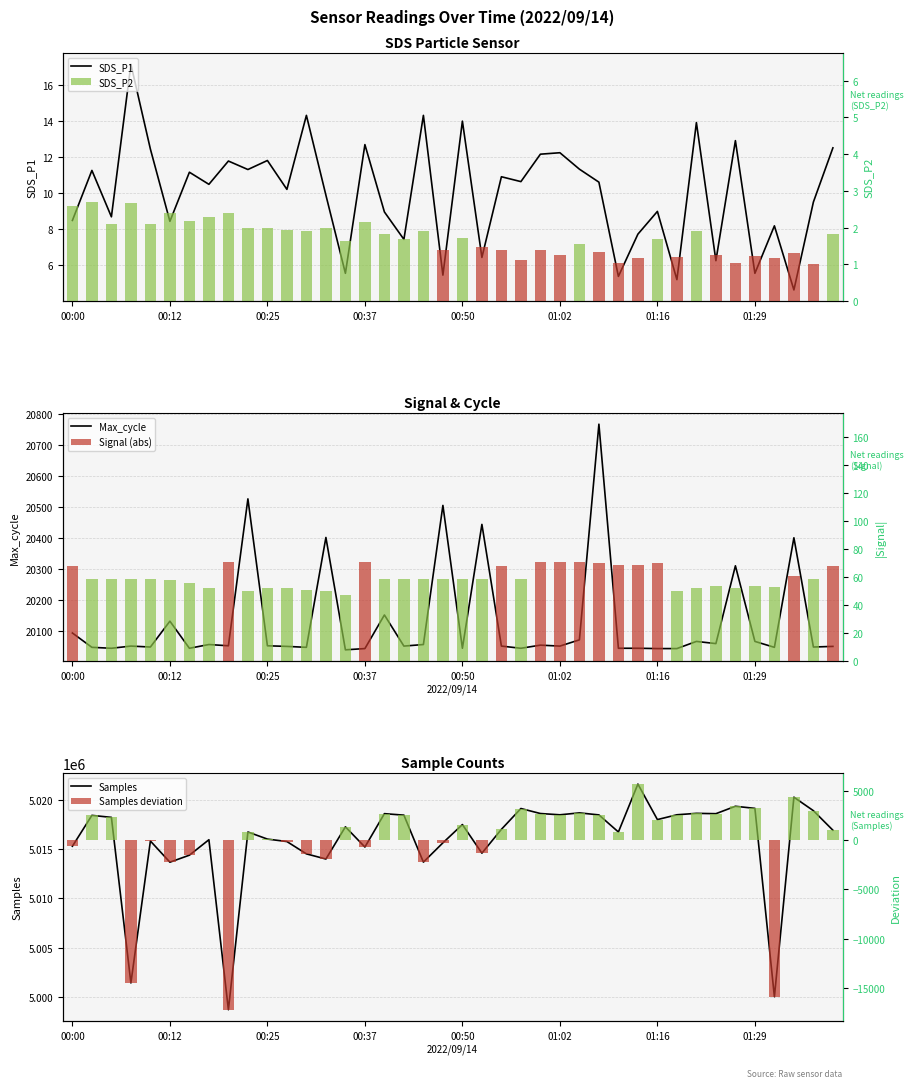

The Samples deviation series shows 1336.7 at 14. True or false?

True